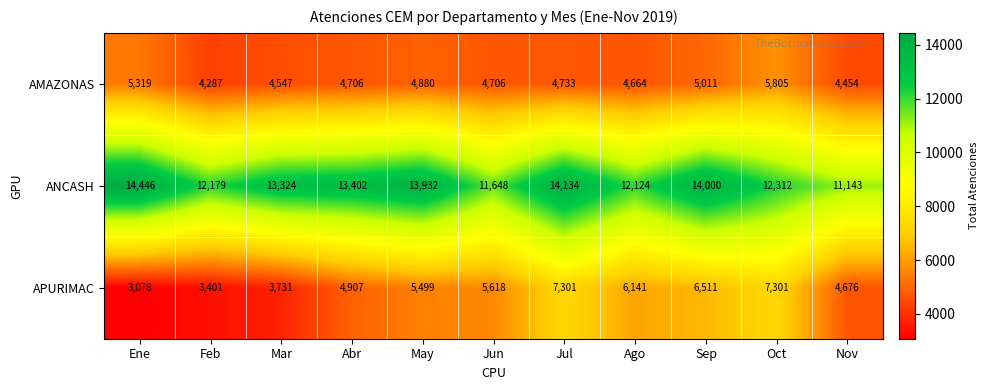

What is the total value across all series at Abr?

23015